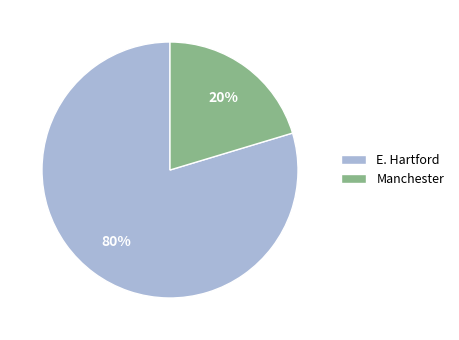

To the nearest percent, what portion does E. Hartford represent?

80%